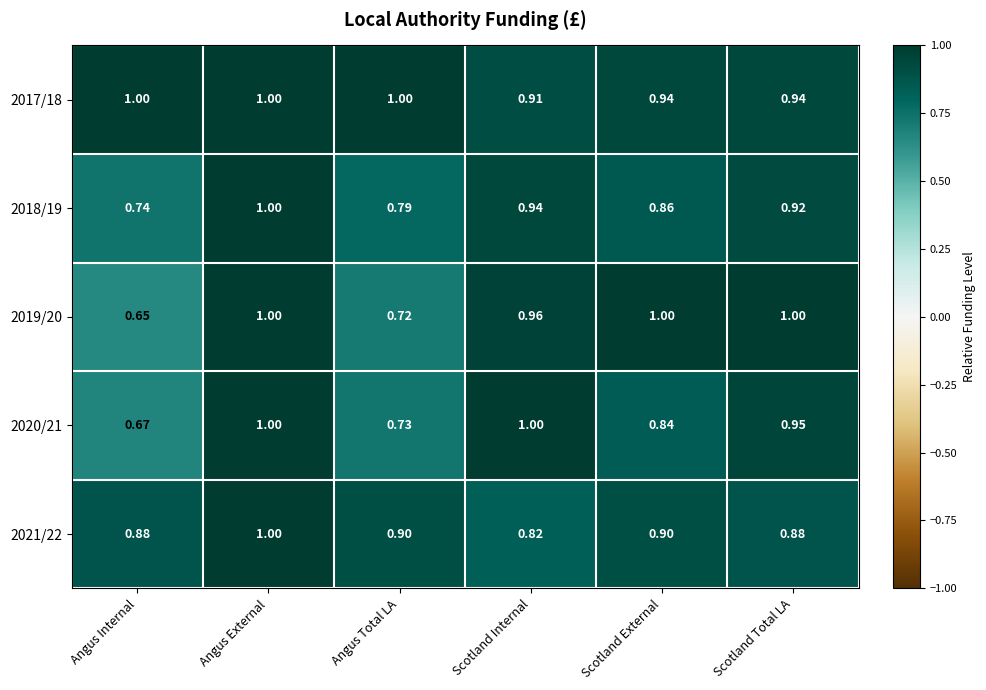

Where is 2020/21 nearest to the value 0?

Angus Internal